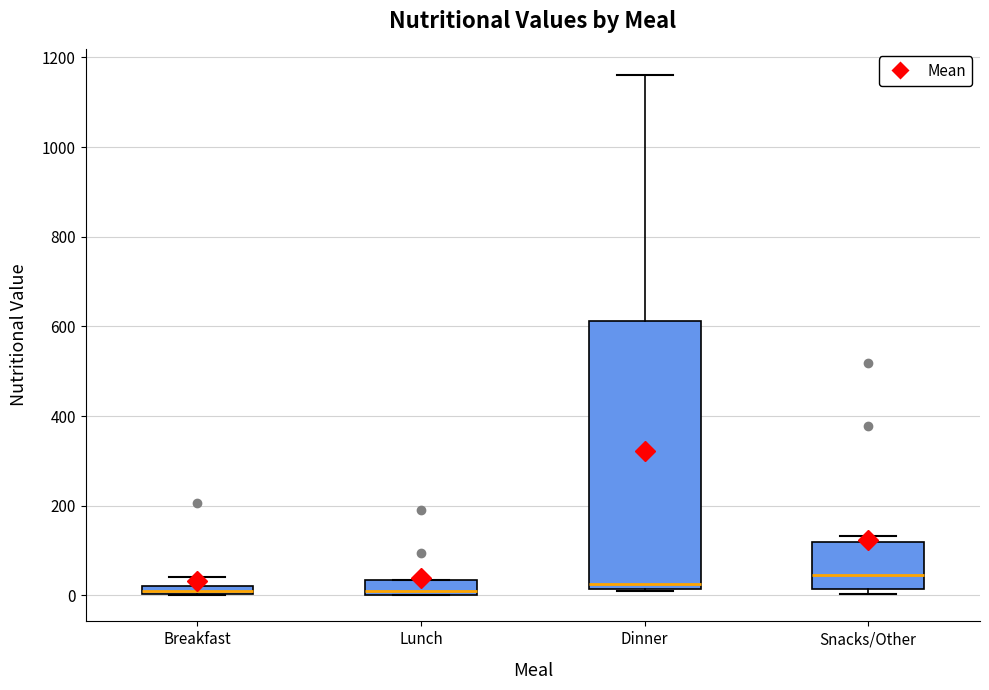

Which box is the tallest, from its lower edge to its upper edge?

Dinner